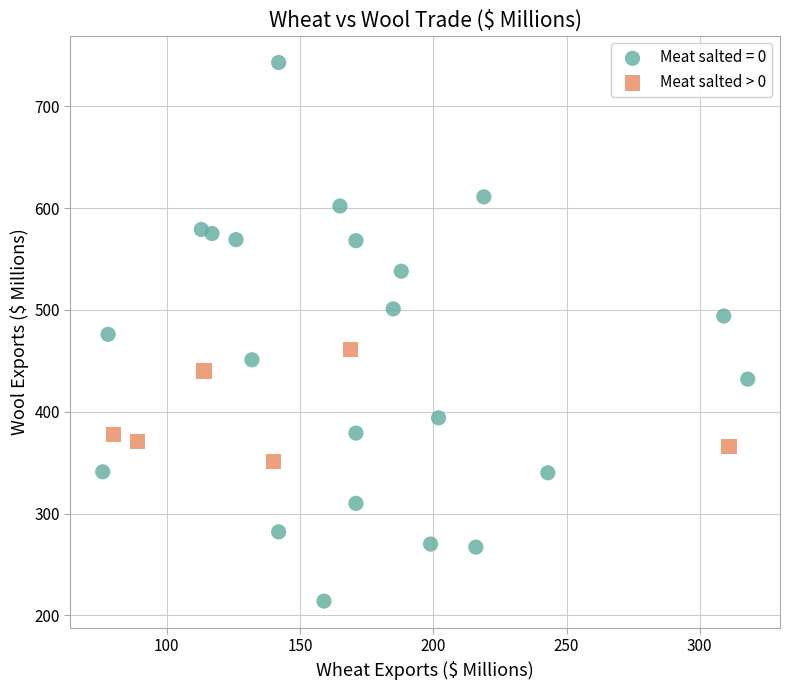

Which series contains the lowest Y value?

Meat salted = 0